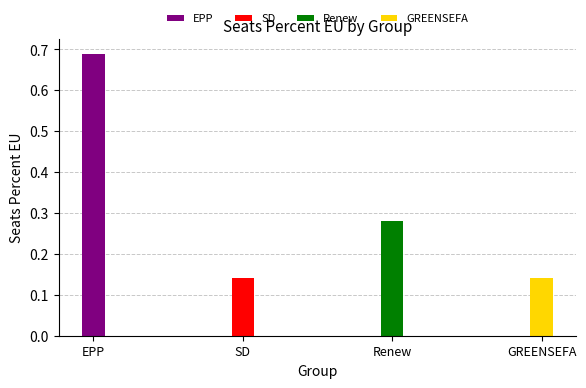

Which category has the lowest value across all series?

SD